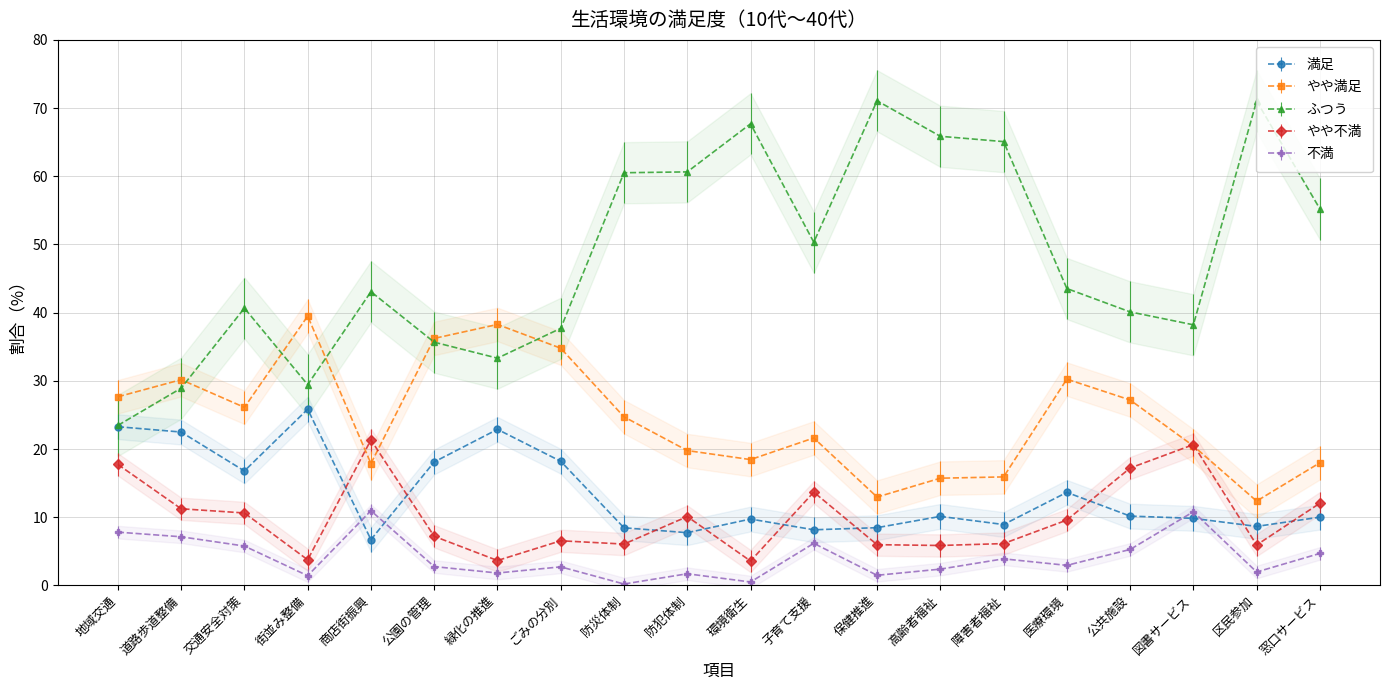

What is the total value across all series at 防災体制?

100.0